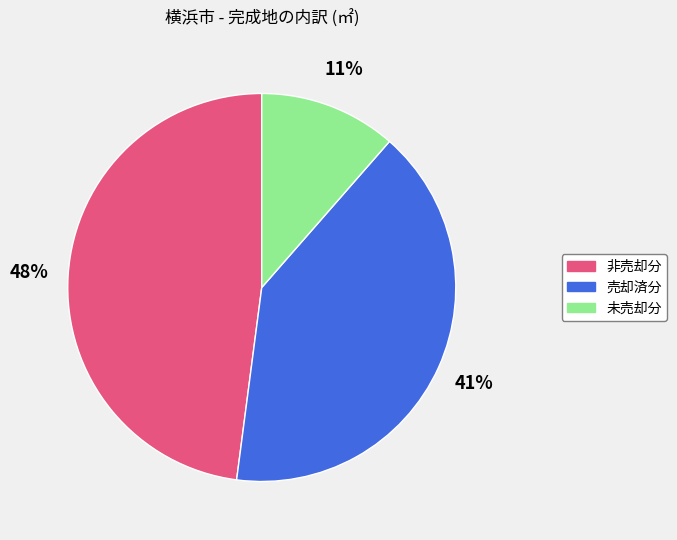

Combined, do 売却済分 and 未売却分 account for over 50%?

Yes